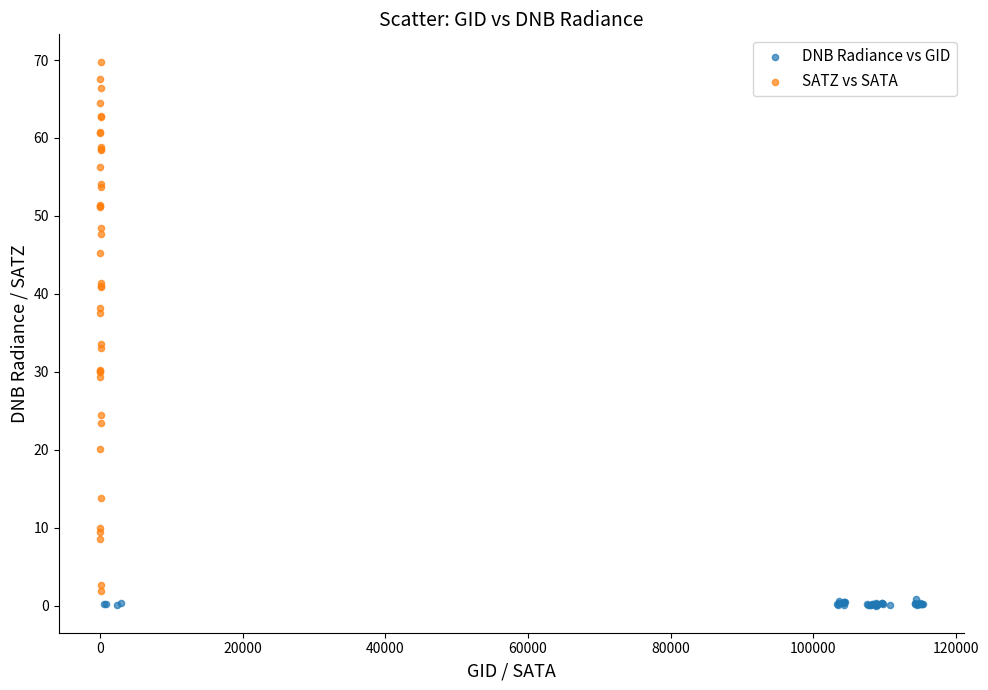

Which series has the widest spread of Y values?

SATZ vs SATA